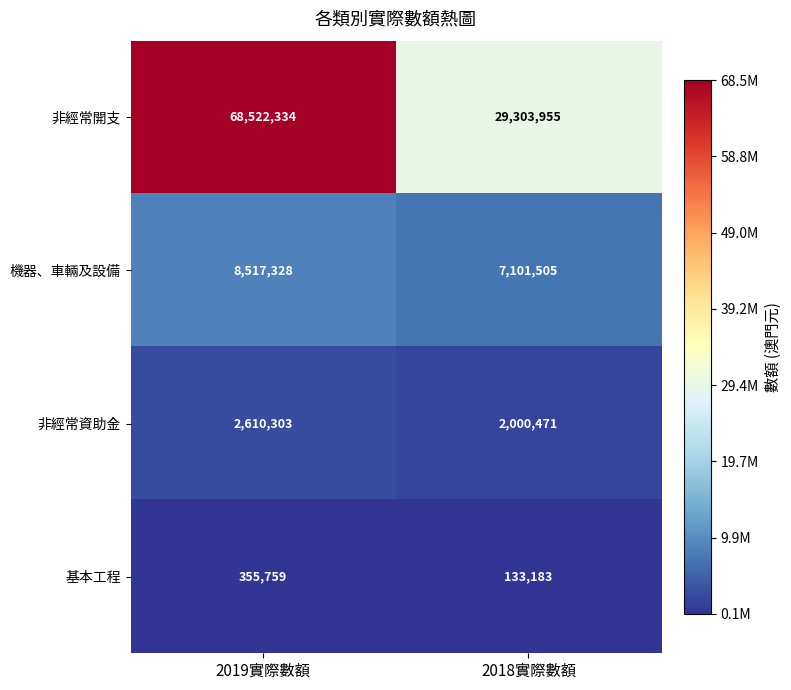

Which category has the lowest value across all series?

2018實際數額